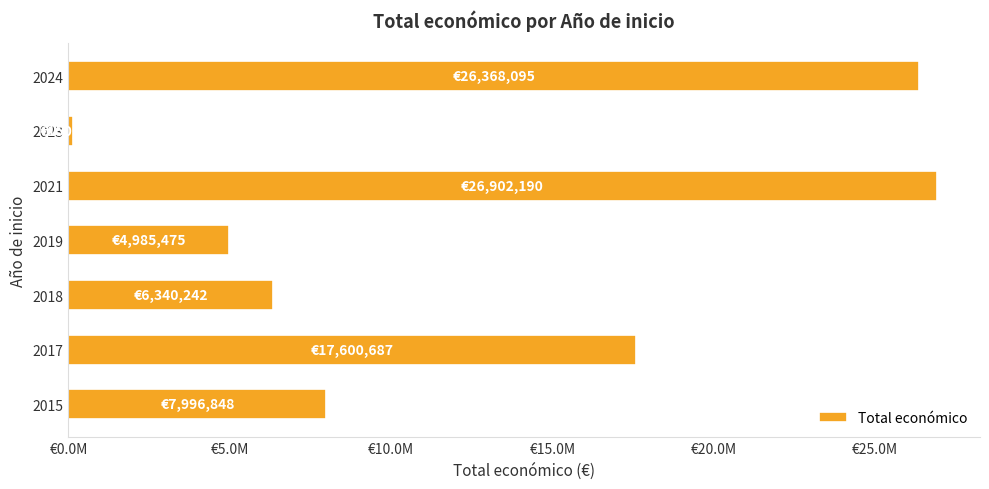

How many data points are less than 7996848?

3